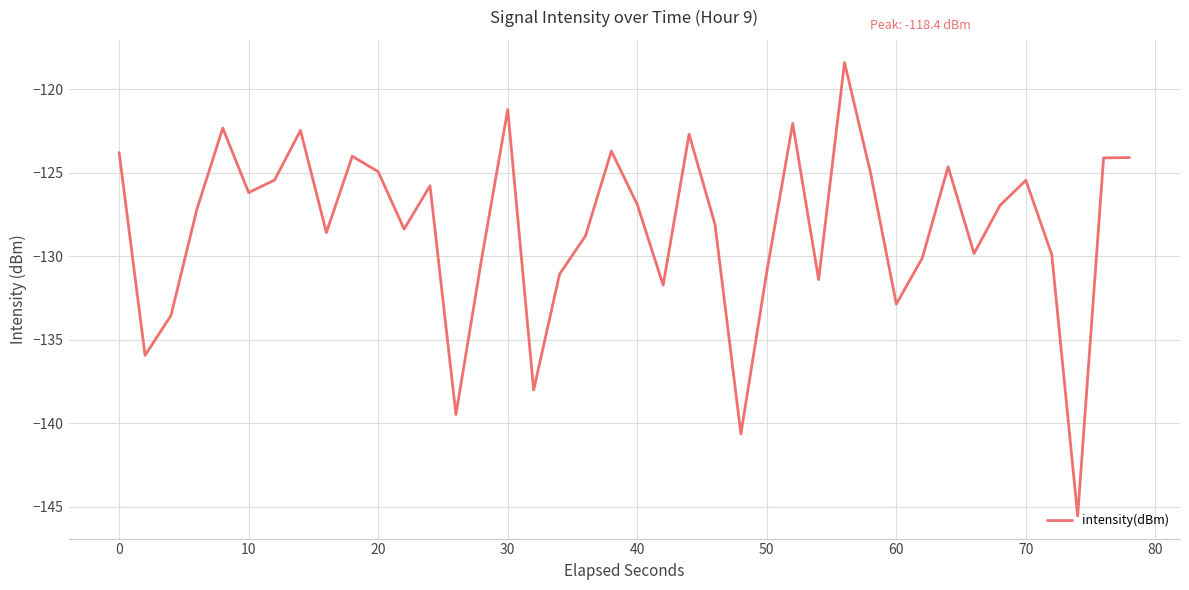

What is the greatest value displayed?

-118.4